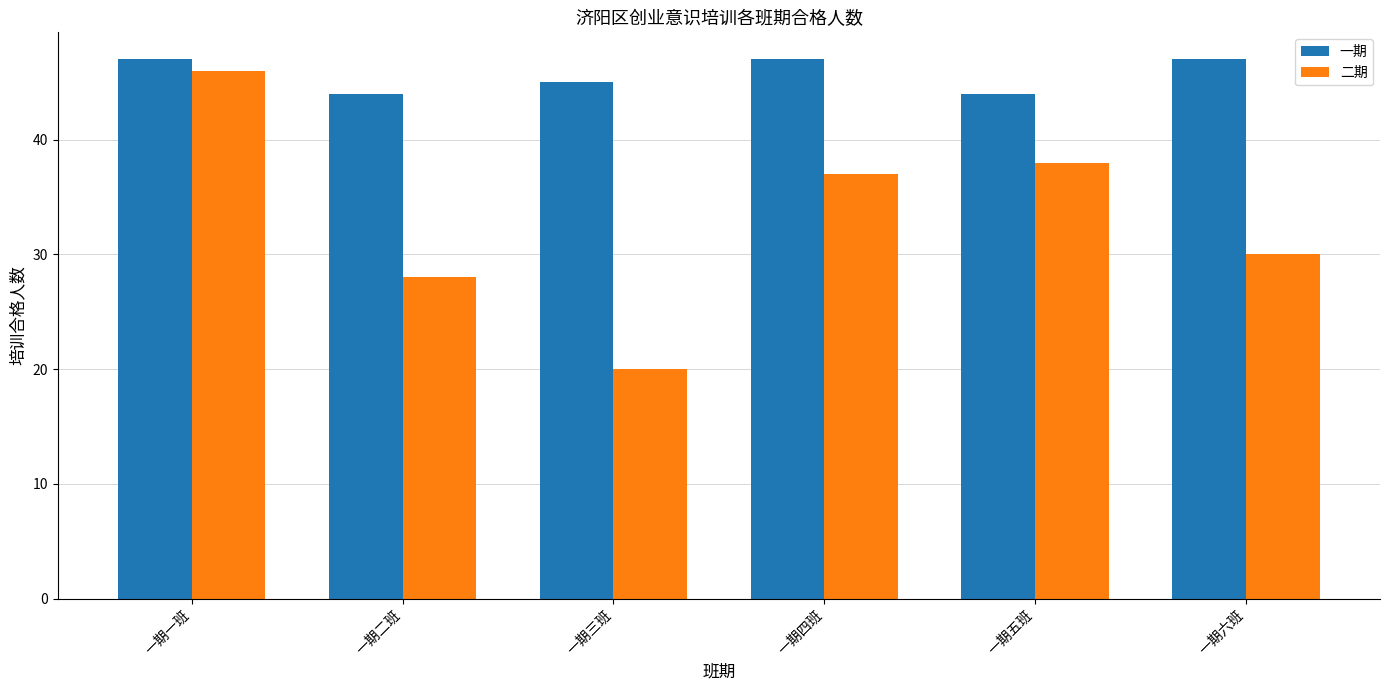

Rank the series by their maximum value, from lowest to highest.

二期, 一期